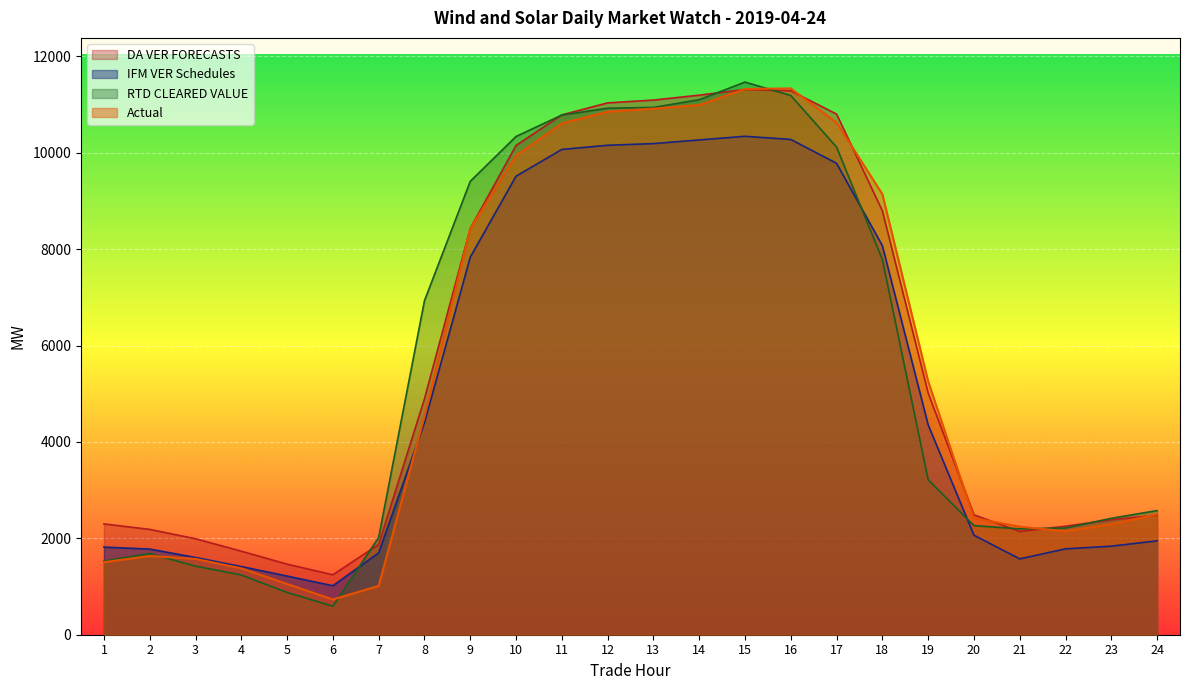

The value of Actual at 16 is 2779.7. True or false?

False